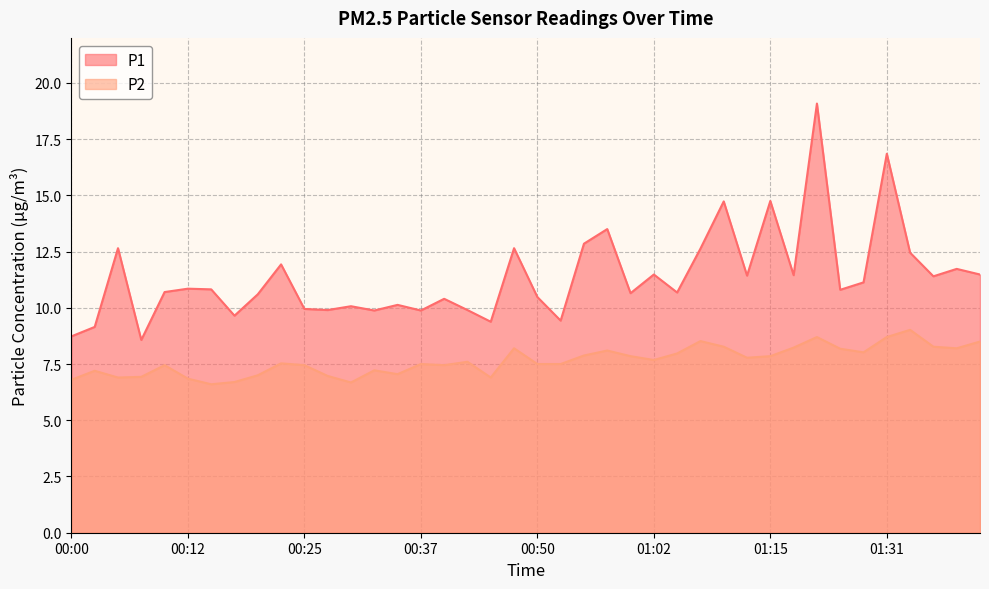

What is the difference between the highest and lowest values at 00:15?

4.2